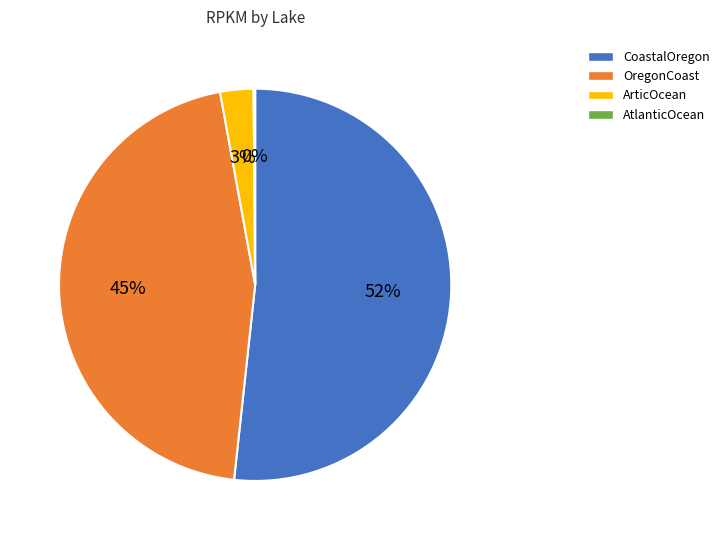

To the nearest percent, what is the average slice percentage?

25%